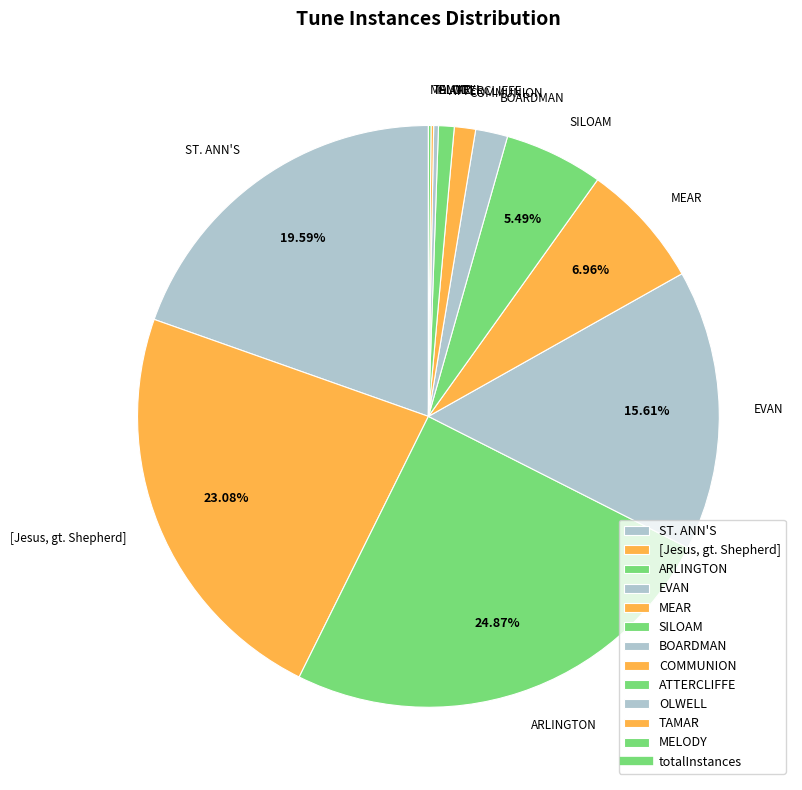

Do EVAN and SILOAM together represent more than half of the pie?

No